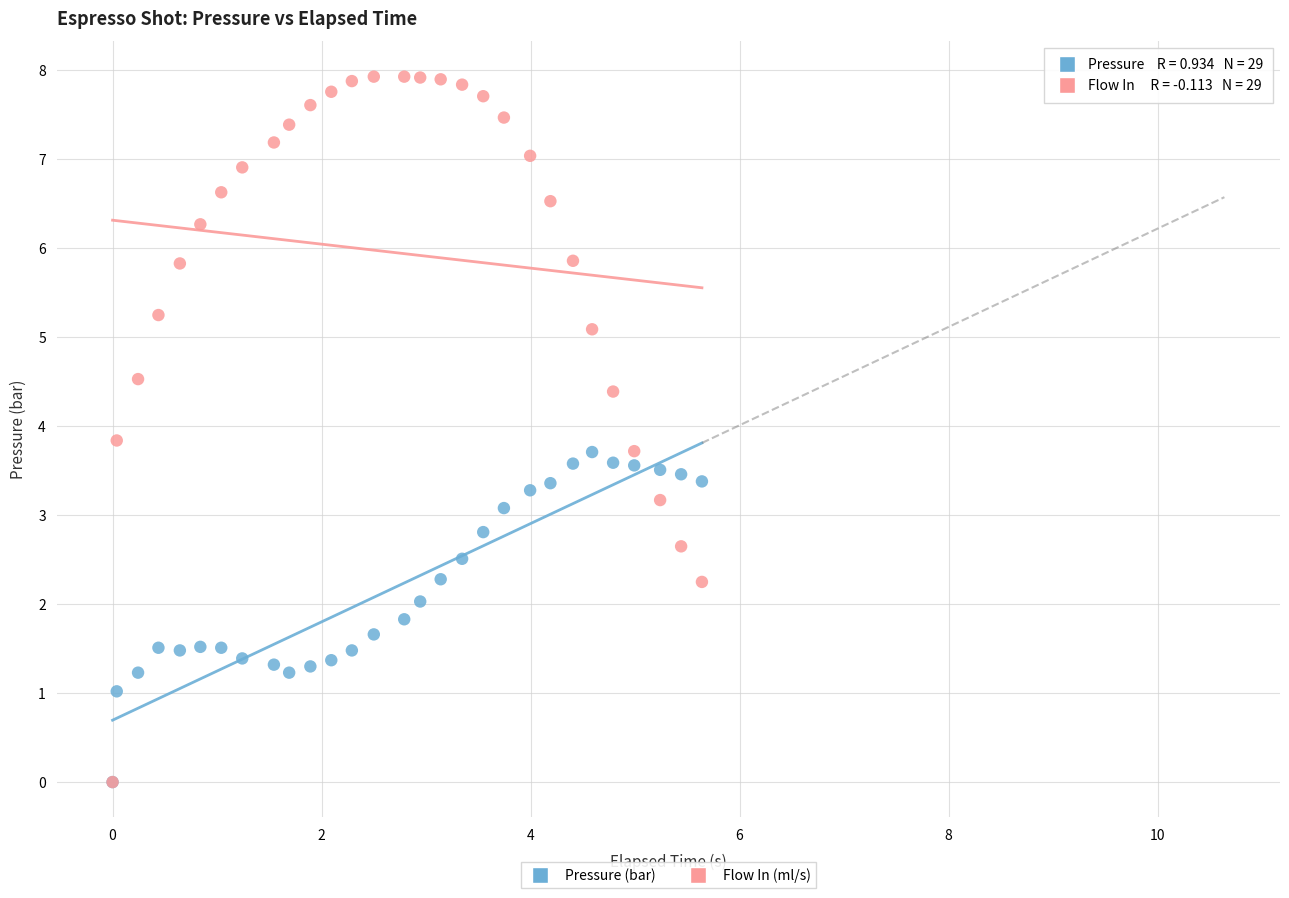

Which series contains the highest Y value?

Flow In (ml/s)